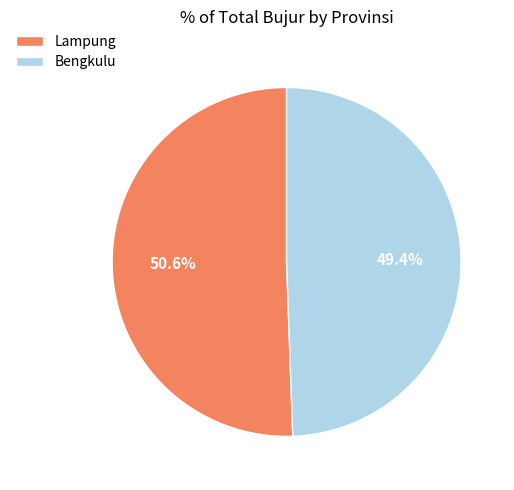

What percentage is the Bengkulu slice, to the nearest percent?

49%